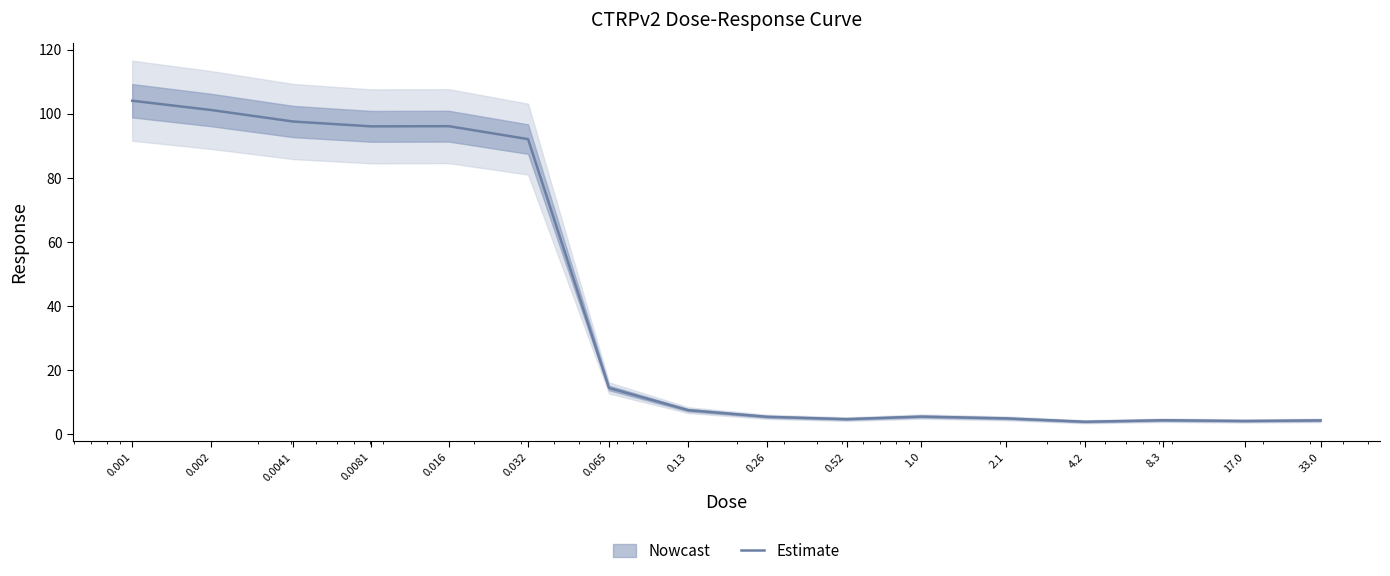

What is the value of the 3rd point from the left?

97.6